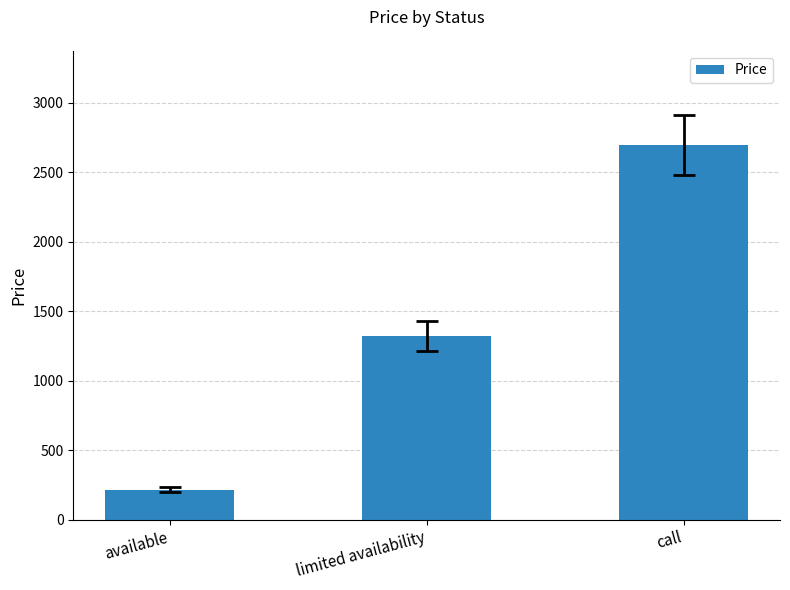

Between limited availability and available, which is larger?

limited availability